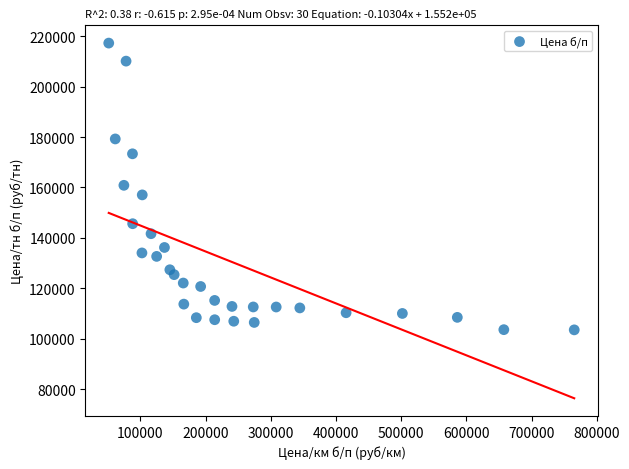

What is the range of X values (max minus min)?

714104.7